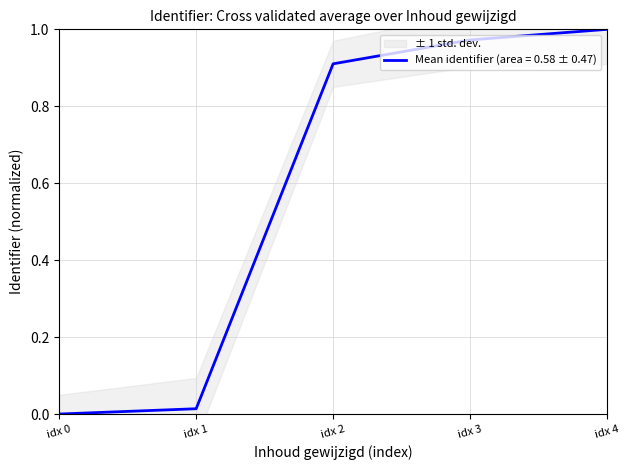

What is the sum of all values?

2.9